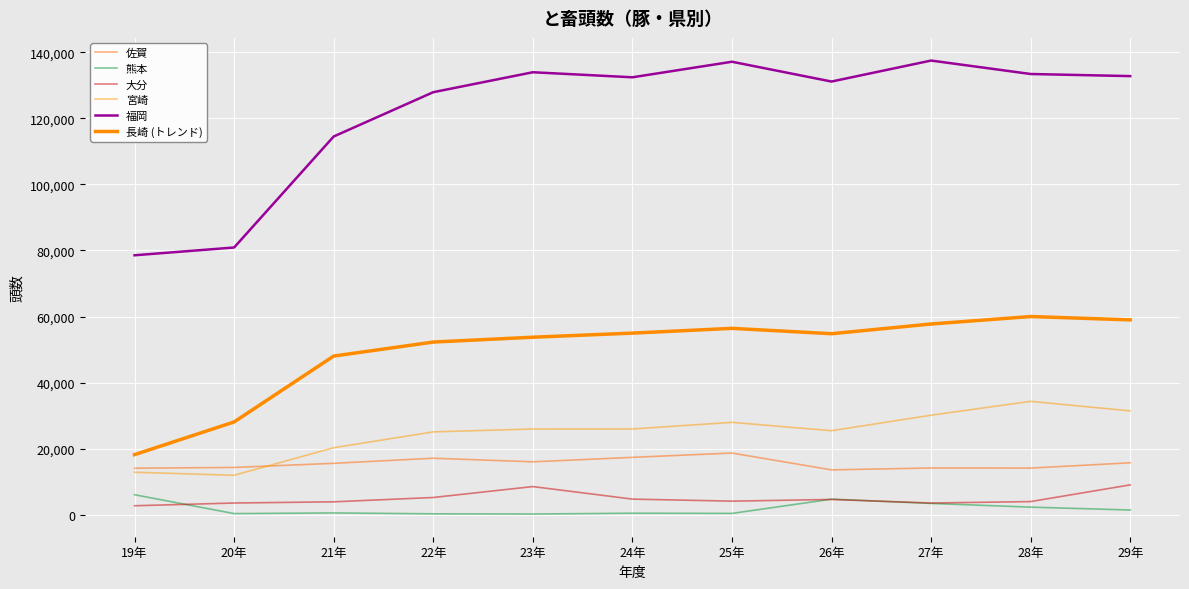

How many interior local valleys does the 大分 series have?

2